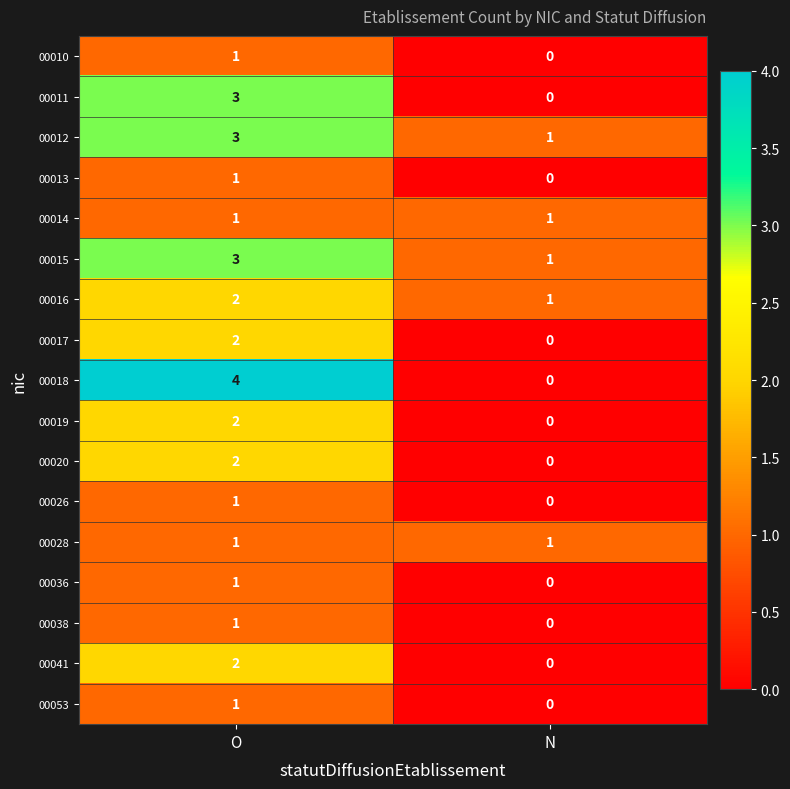

At which category is the sum across all series the highest?

O